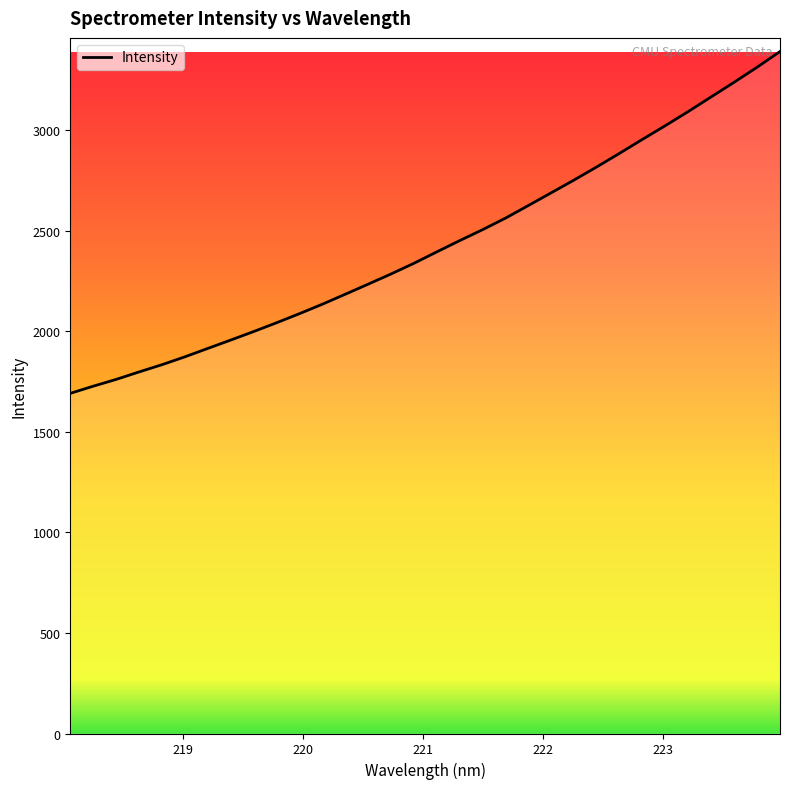

Does the chart display data point markers on the line(s)?

No